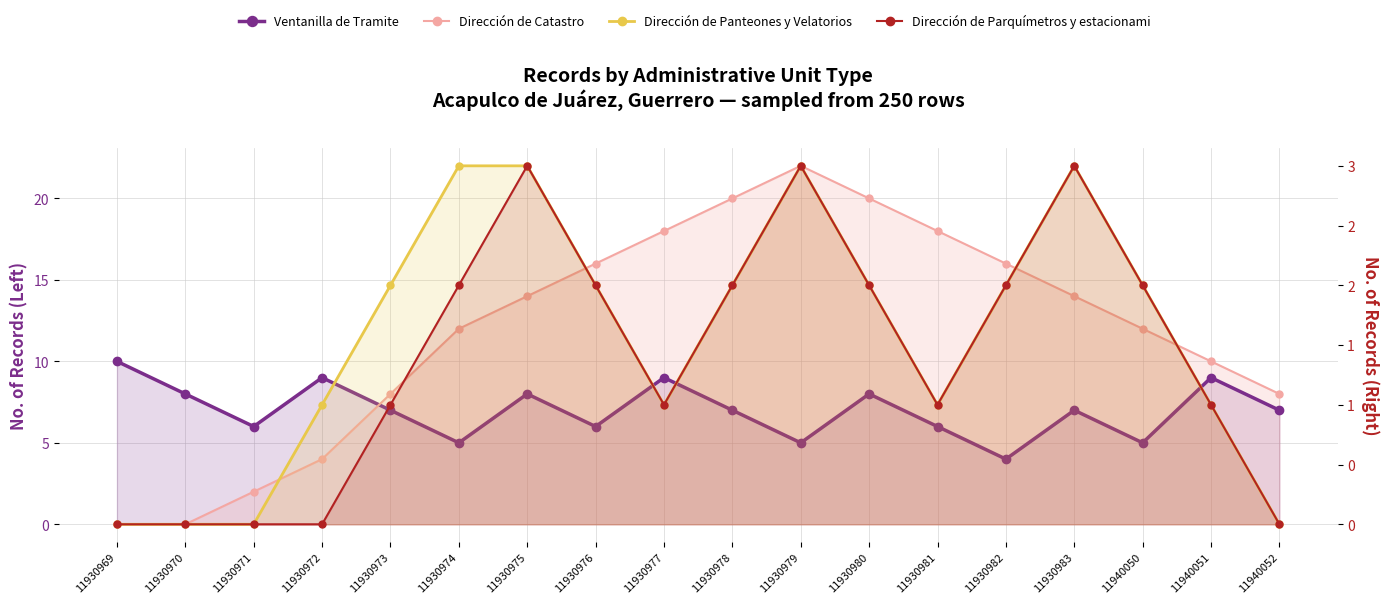

What is the approximate value of Dirección de Panteones y Velatorios at 11930974?

3